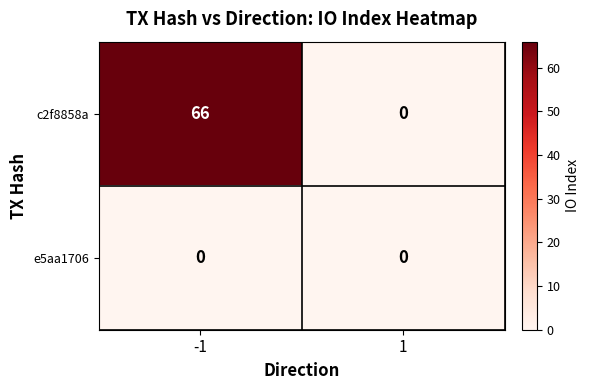

How many values in c2f8858a are above zero?

1